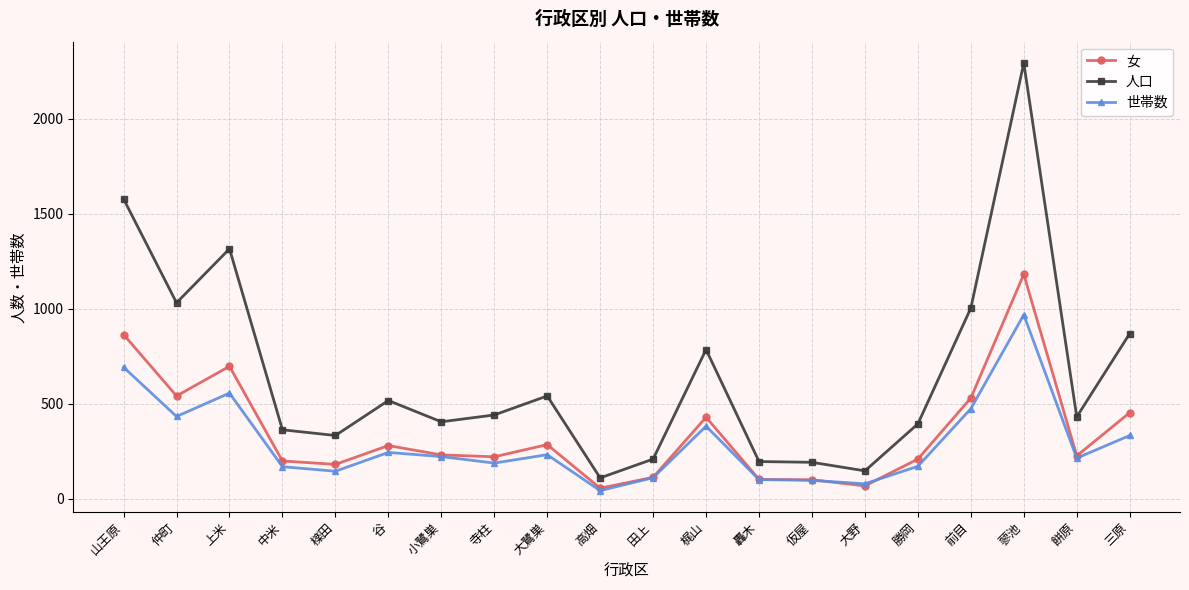

What is the label of the 9th point from the left?

大鷺巣